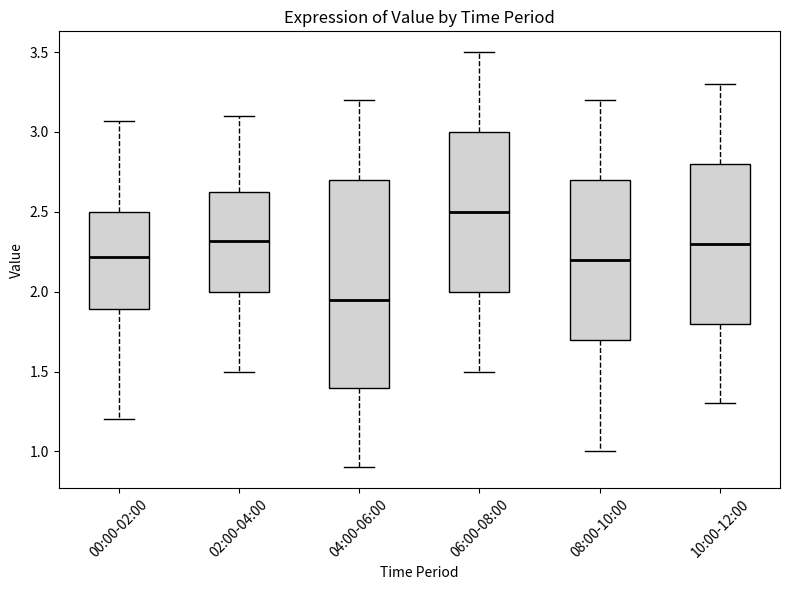

Comparing the boxes themselves (not the whiskers), which one is the tallest?

04:00-06:00